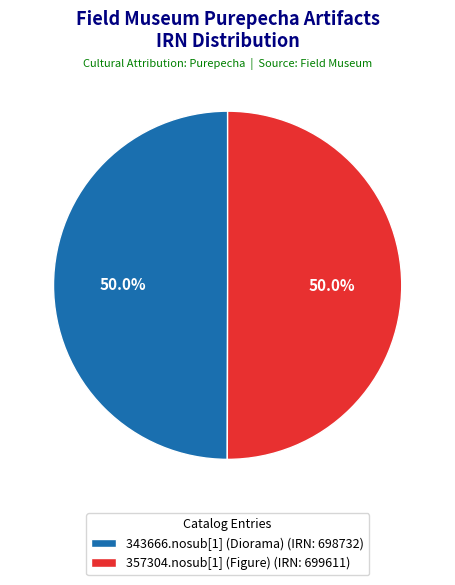

What is the total percentage of 357304.nosub[1] (Figure) (IRN: 699611) and 343666.nosub[1] (Diorama) (IRN: 698732)?

100.0%